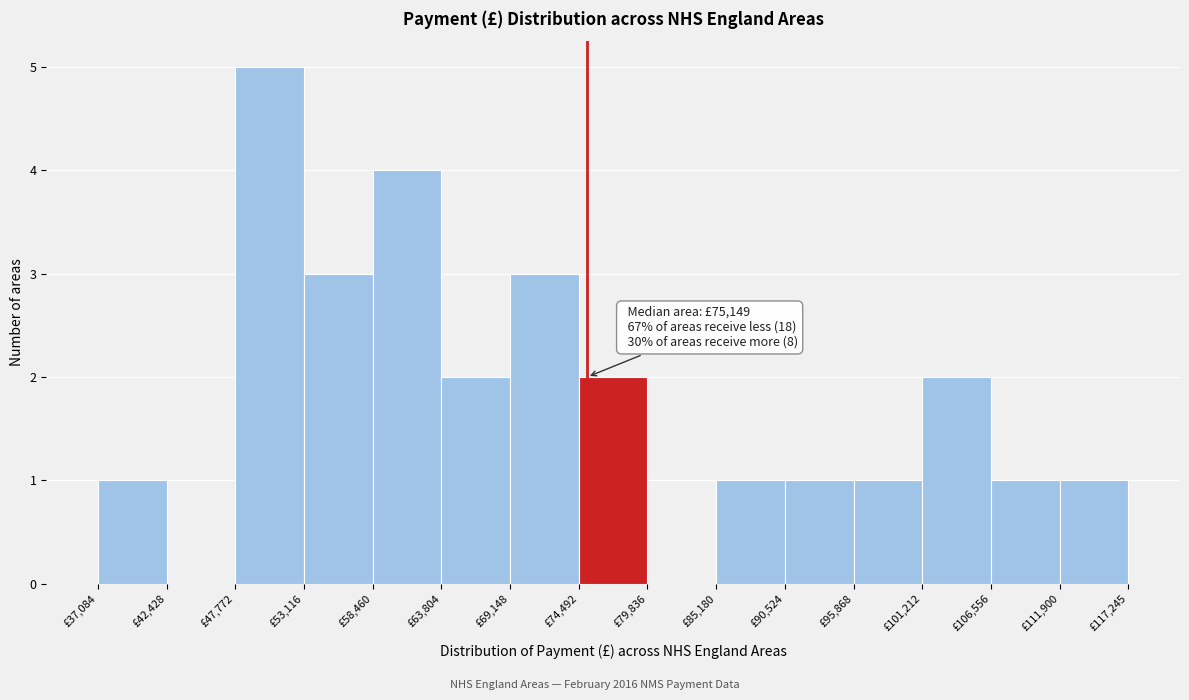

Which range on the x-axis has the tallest bar?

48000 to 53000